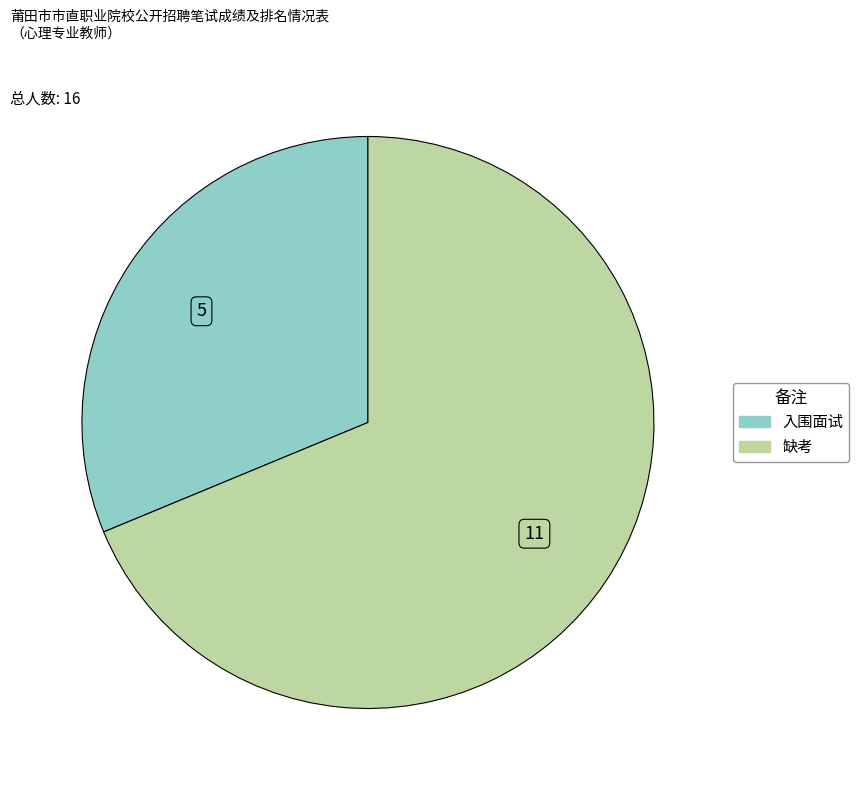

Does any single category account for the majority?

Yes